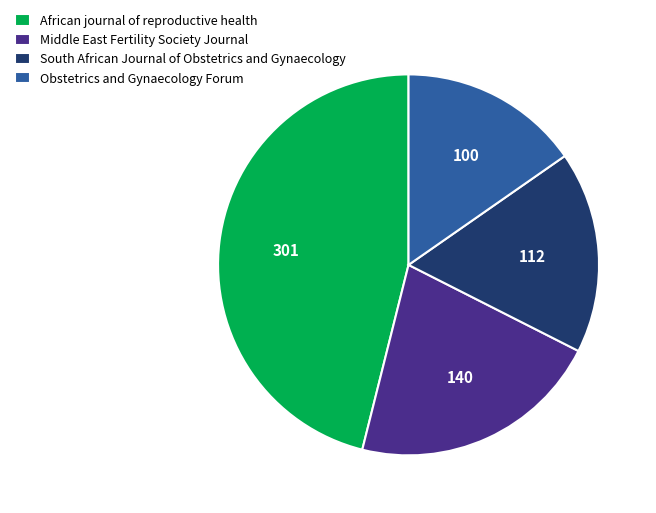

Which has a higher value, South African Journal of Obstetrics and Gynaecology or Middle East Fertility Society Journal?

Middle East Fertility Society Journal